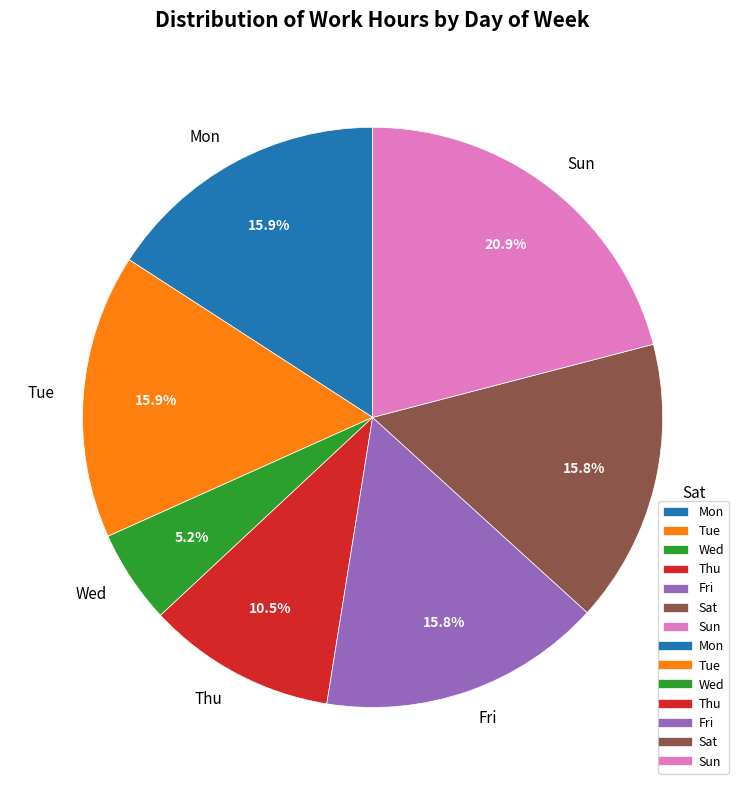

What is the largest slice in the pie chart?

Sun